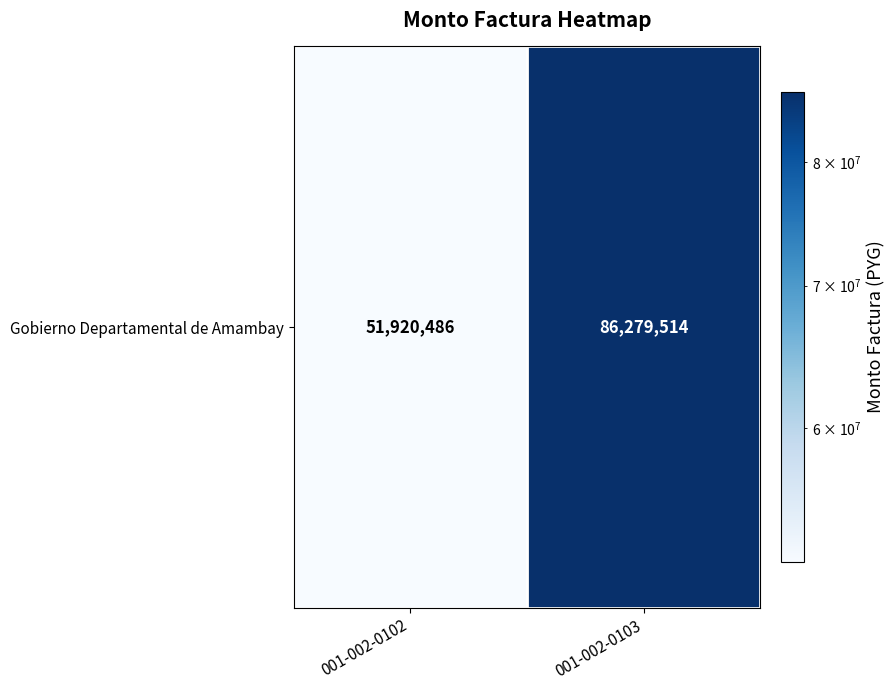

List the labels in order of value, smallest first.

001-002-0102, 001-002-0103